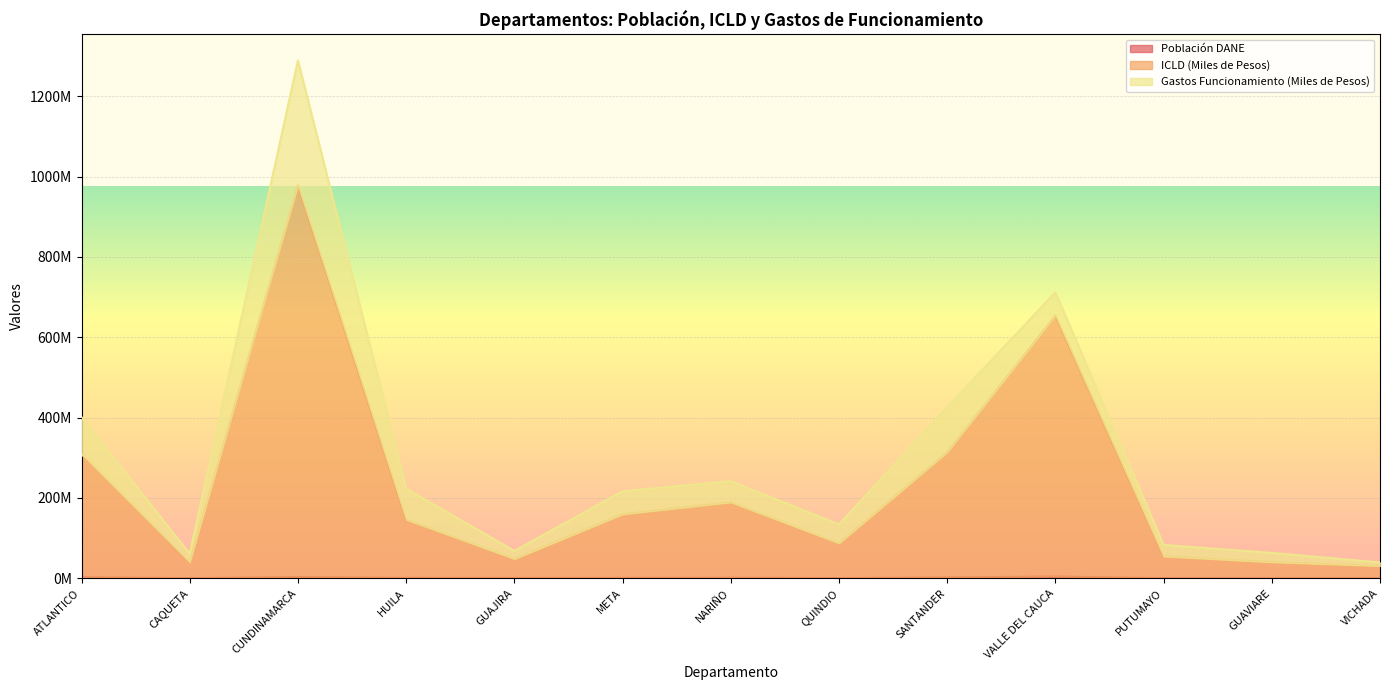

True or false: Población DANE and ICLD (Miles de Pesos) intersect in this chart.

False